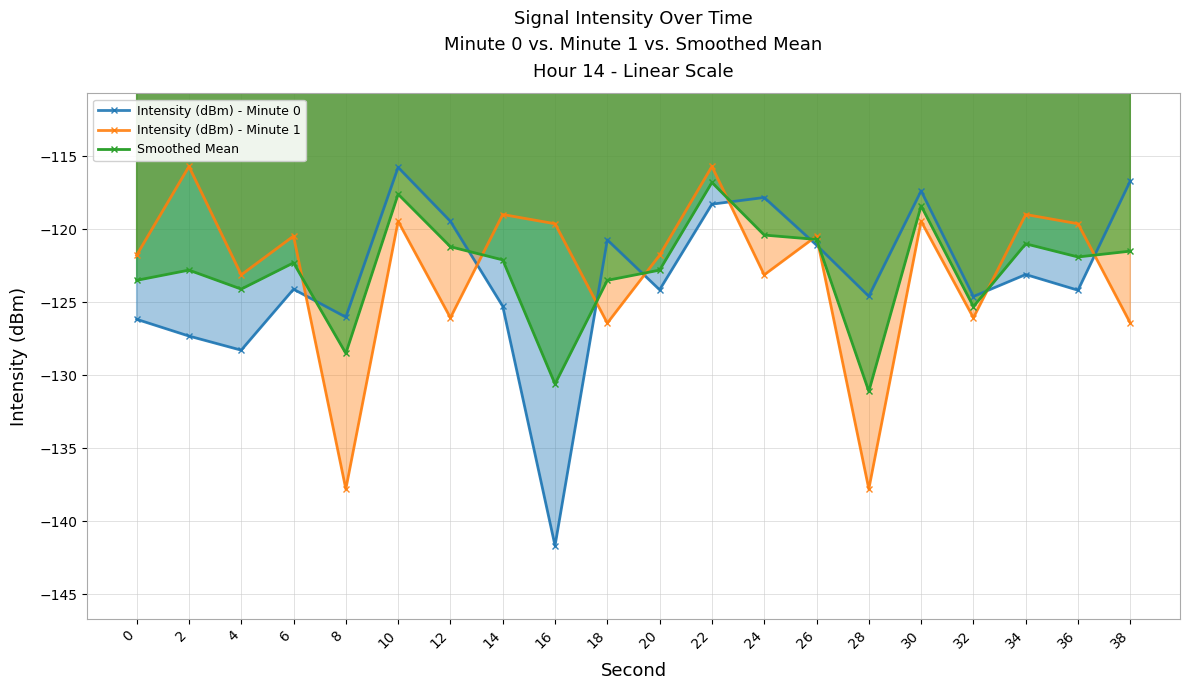

At 38, list the series in order from smallest to largest.

Intensity (dBm) - Minute 1, Smoothed Mean, Intensity (dBm) - Minute 0